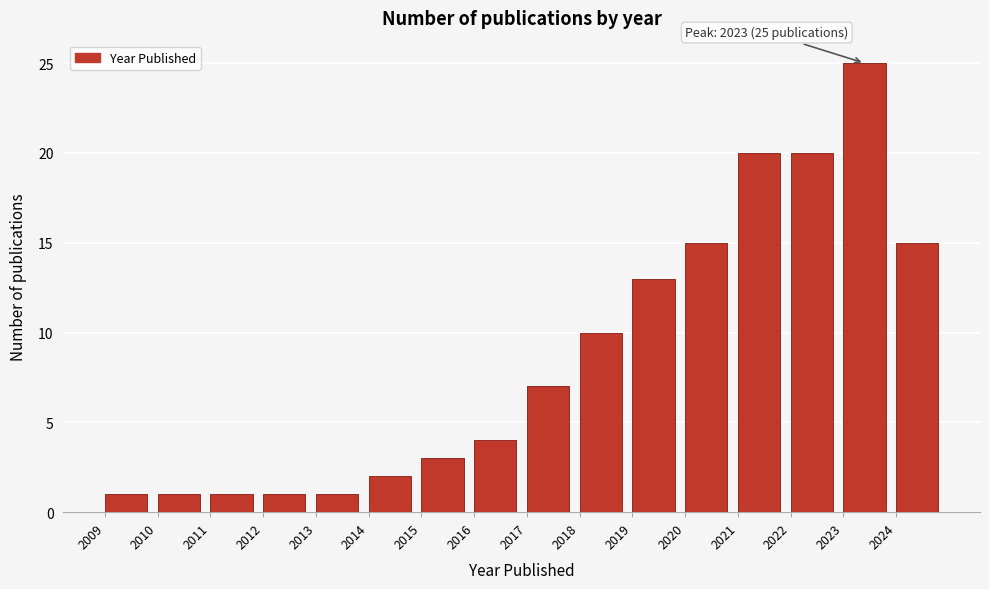

Over which range of the x-axis is the bar tallest?

2023 to 2024